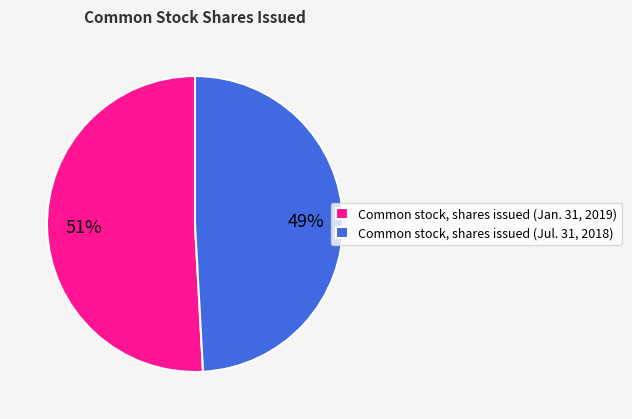

The Common stock, shares issued (Jan. 31, 2019) slice represents 51% of the pie. True or false?

True